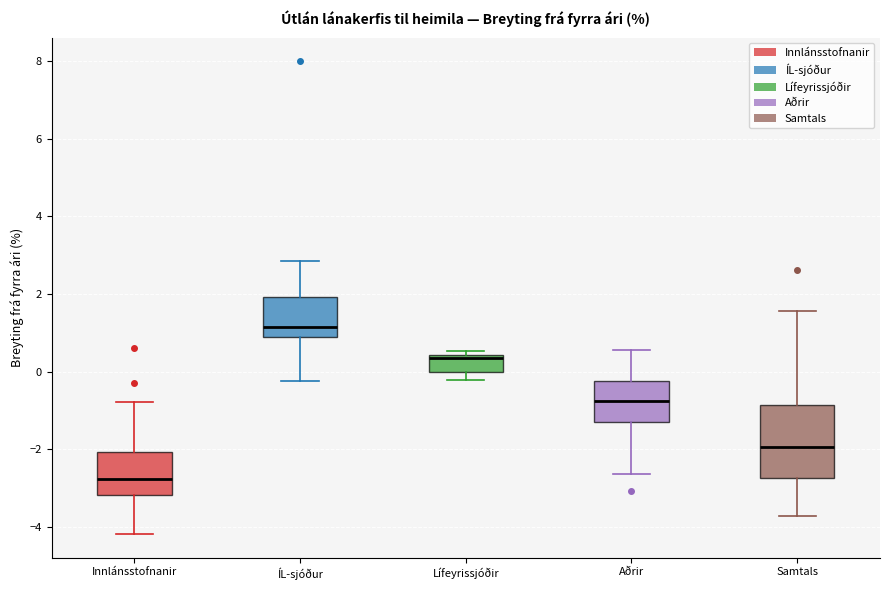

Comparing the boxes themselves (not the whiskers), which one is the tallest?

Samtals